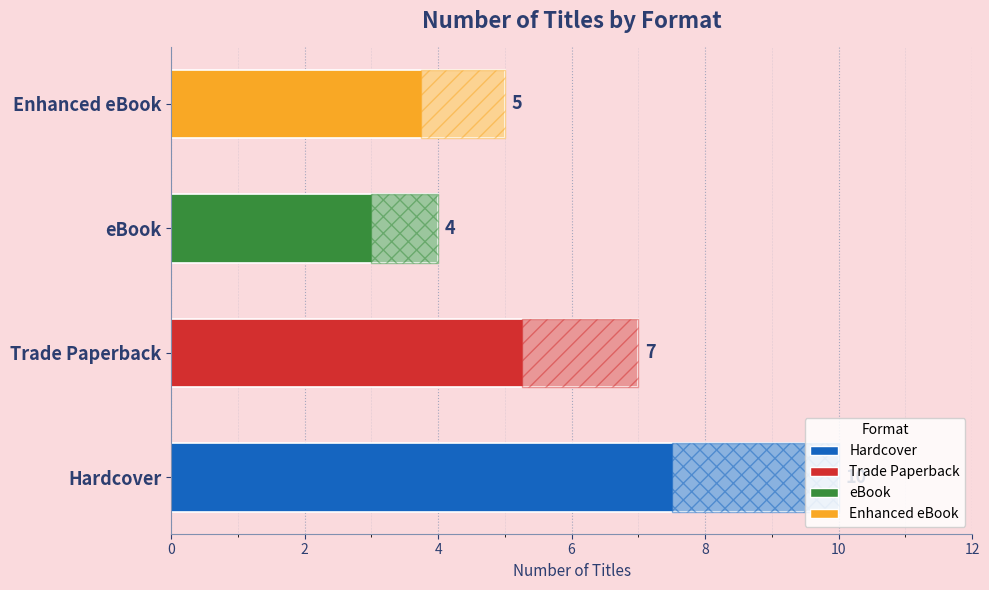

What is the greatest value displayed?

10